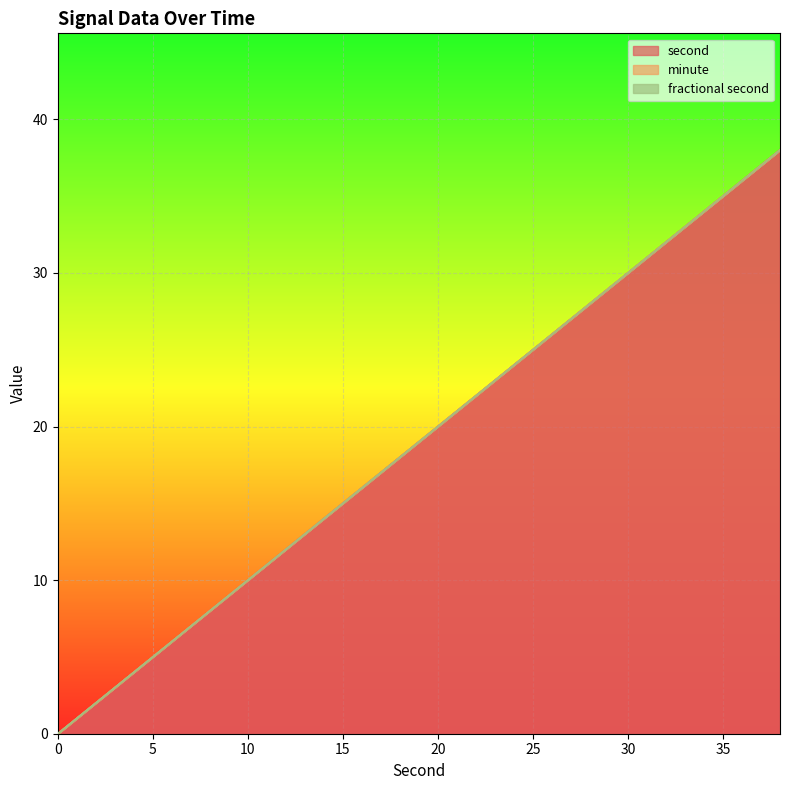

The second series shows 34 at 34. True or false?

True